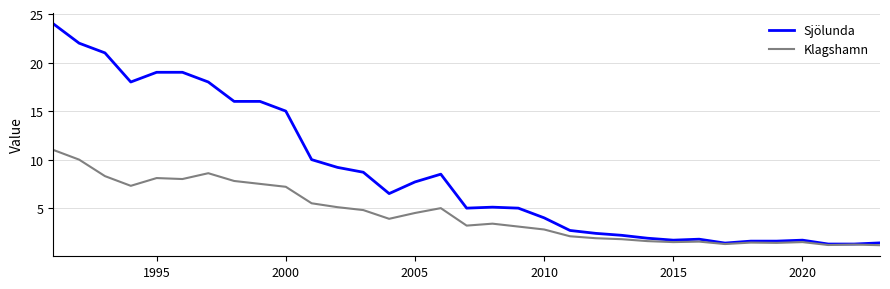

List the series in order of their overall mean, lowest first.

Klagshamn, Sjölunda